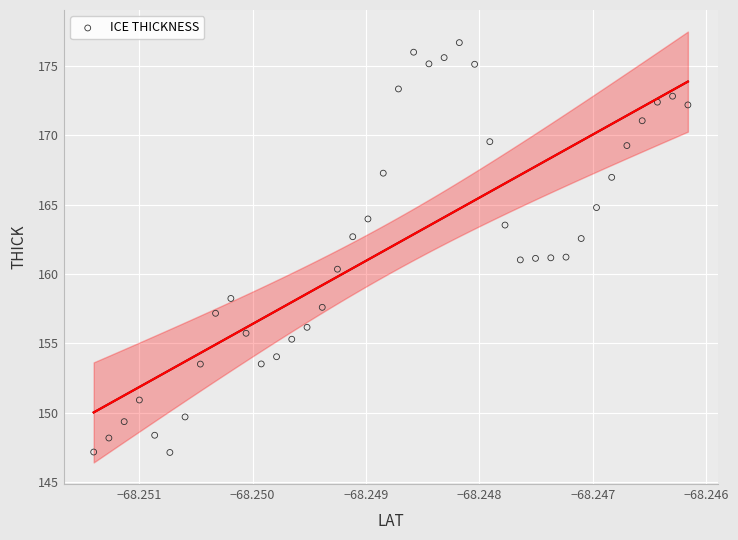

What is the range of Y values (max minus min)?

29.5